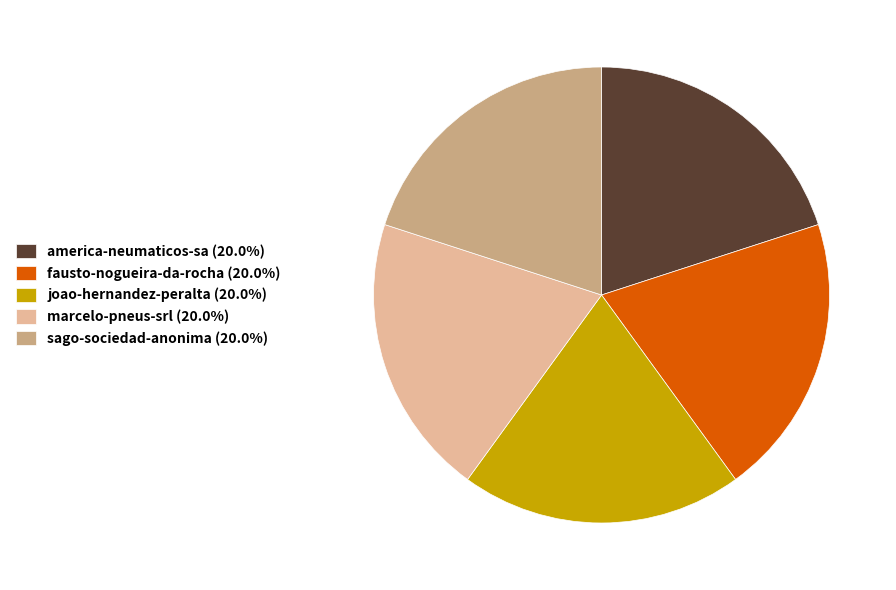

Approximately how many times larger is the value at sago-sociedad-anonima (20.0%) compared to america-neumaticos-sa (20.0%)?

1.0